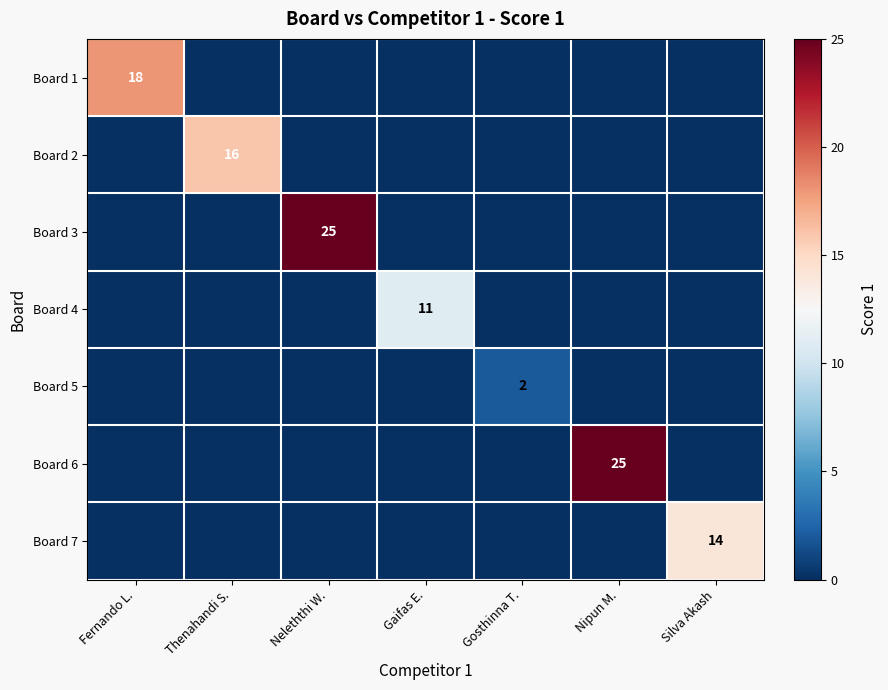

Is it true that Board 2 equals 16 at Thenahandi S.?

True